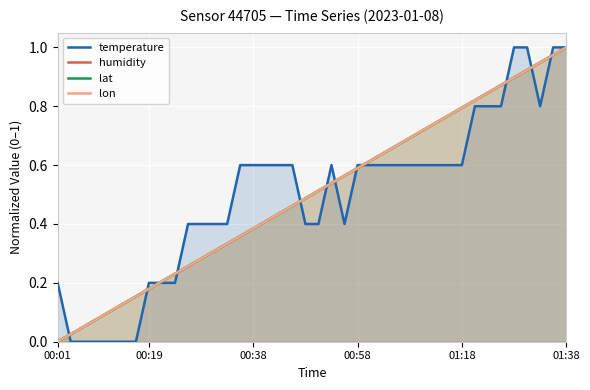

True or false: lat and humidity cross at least once.

False